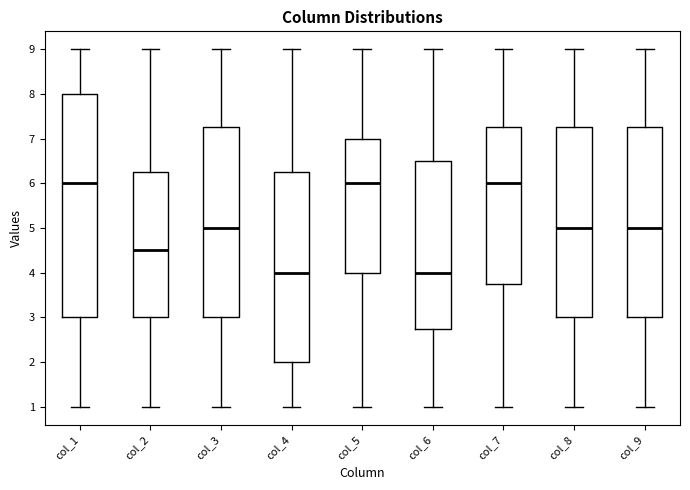

Comparing the boxes themselves (not the whiskers), which one is the tallest?

col_1